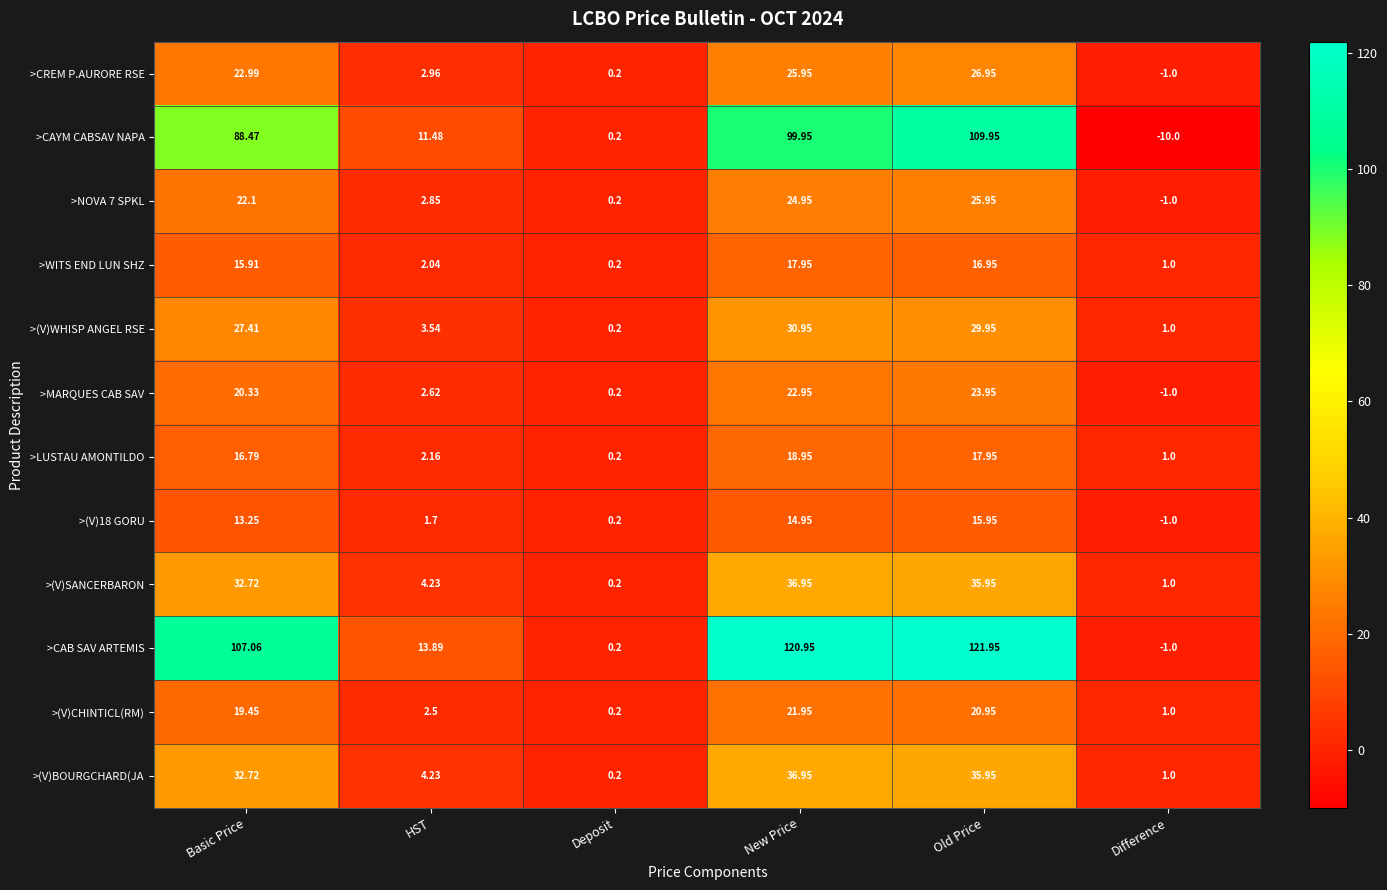

Which category has the lowest value in the >WITS END LUN SHZ series?

Deposit